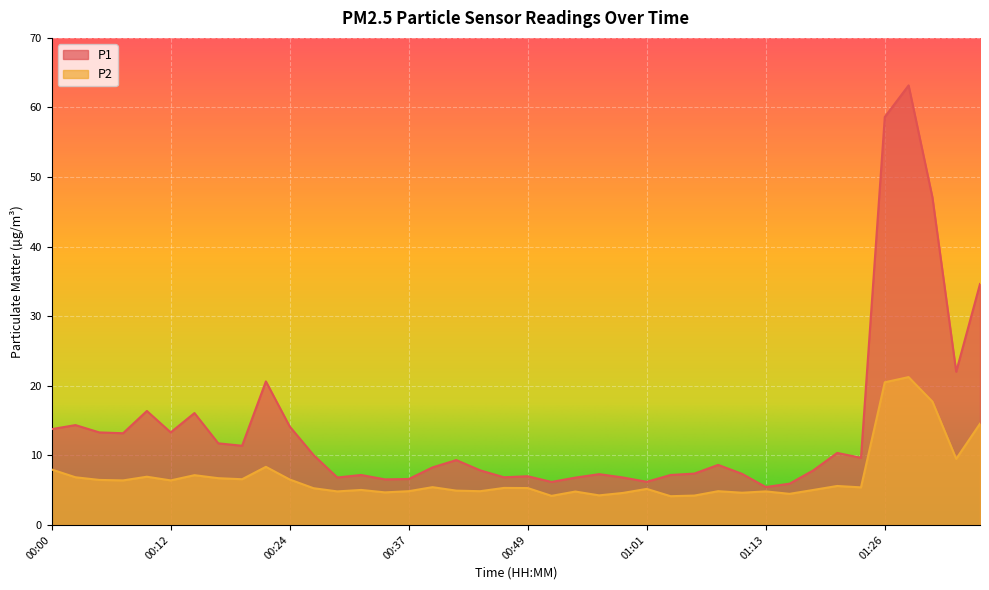

What is the spread (max minus min) of values at 00:19?

4.8